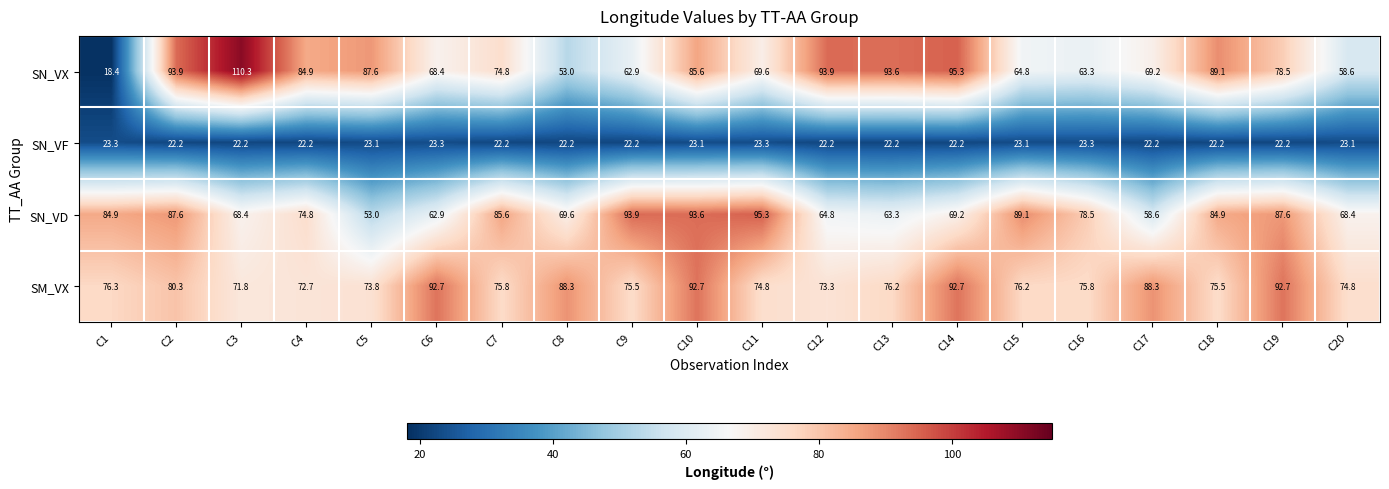

At how many categories does at least one series exceed 106?

1